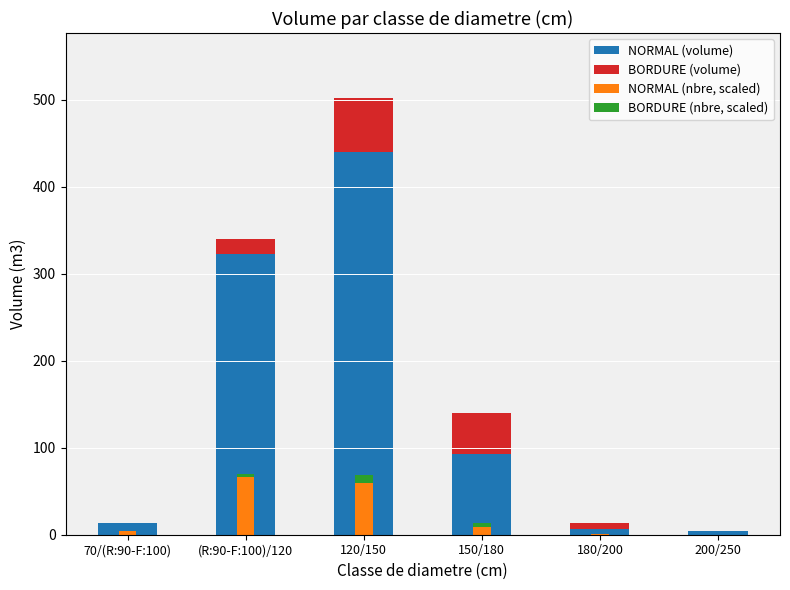

True or false: NORMAL (nbre, scaled) has a value of 0.4 at 200/250.

False